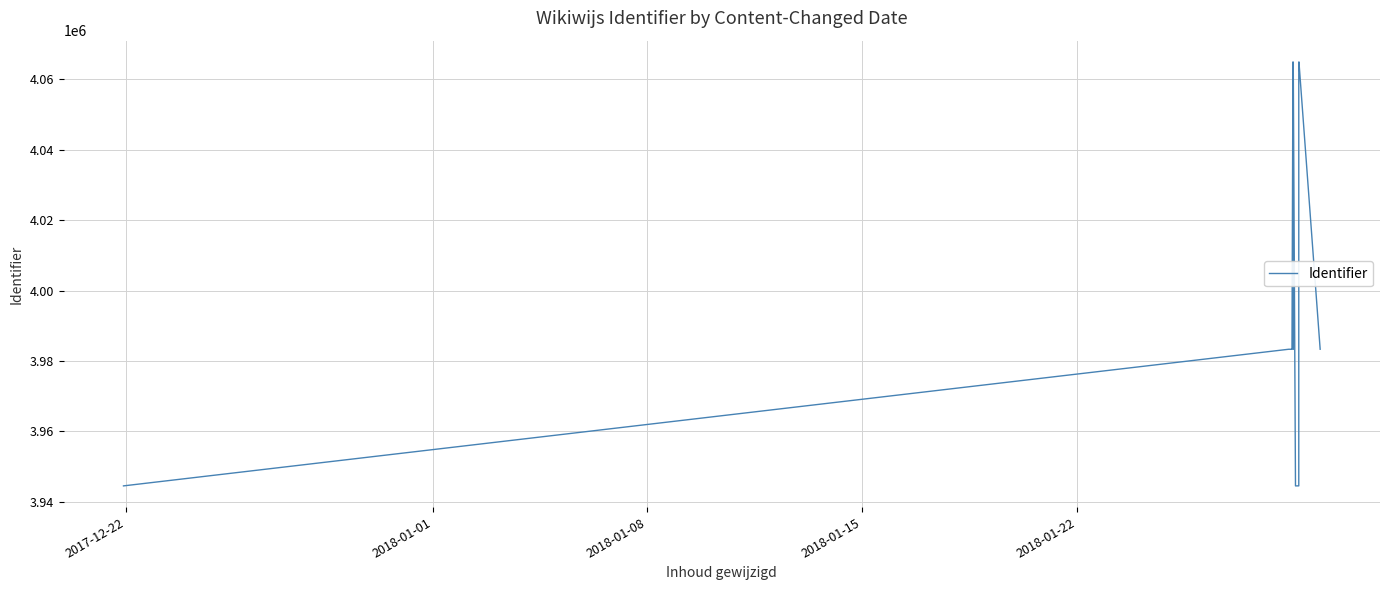

What value does the data have at 2017-12-22, to the nearest 50?

3944500